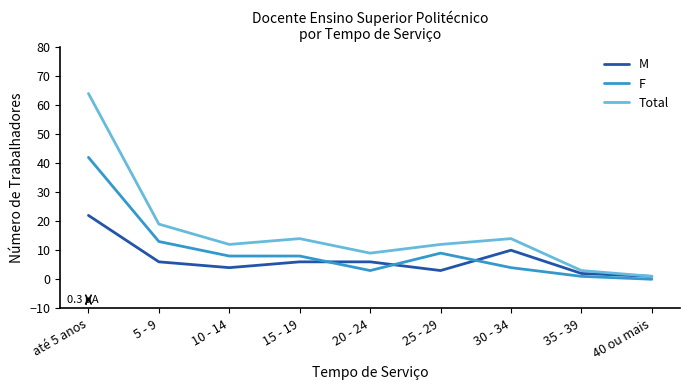

What is the difference between the M values at 20 - 24 and 30 - 34?

4